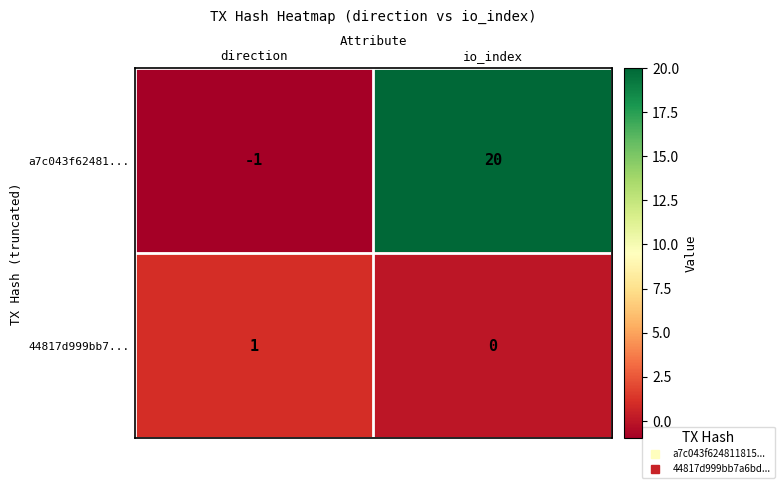

Reading right to left, list all the values displayed in this chart.

a7c043f62481...: io_index=20	direction=-1
44817d999bb7...: io_index=0	direction=1